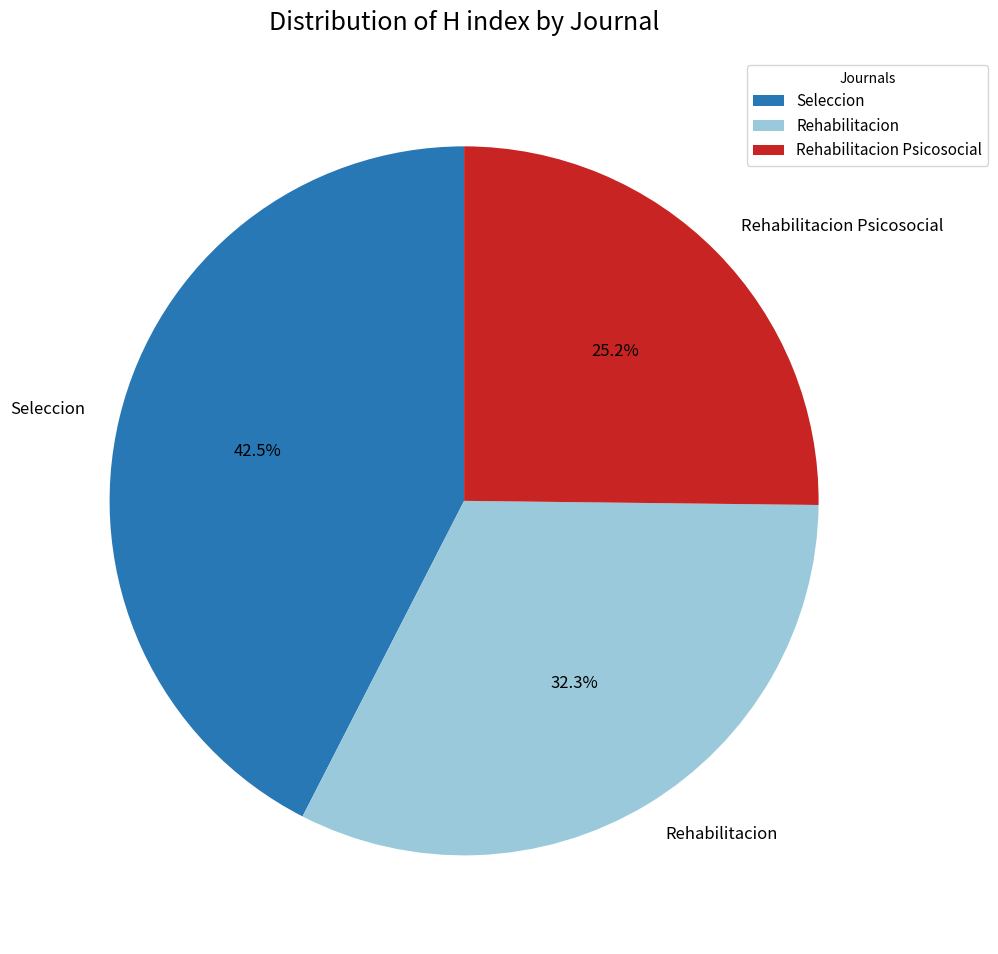

Which category has the smallest portion of the pie?

Rehabilitacion Psicosocial